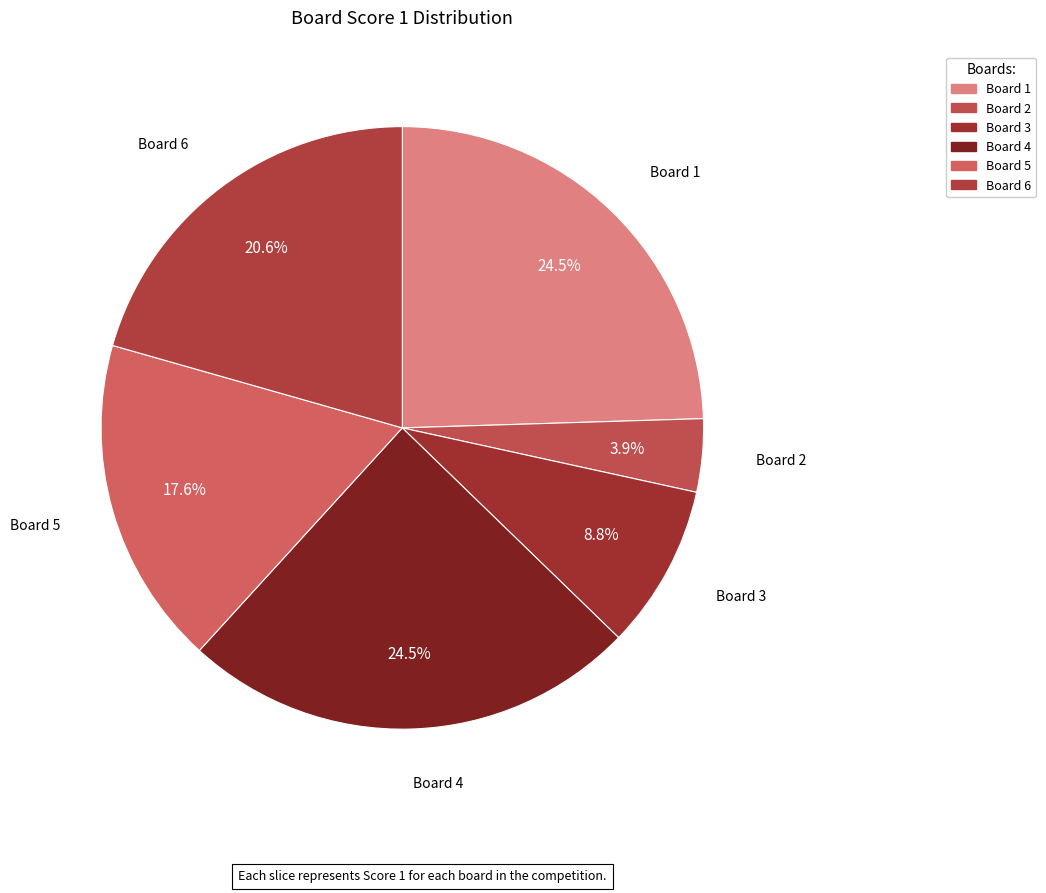

To the nearest percent, what is the average slice percentage?

17%